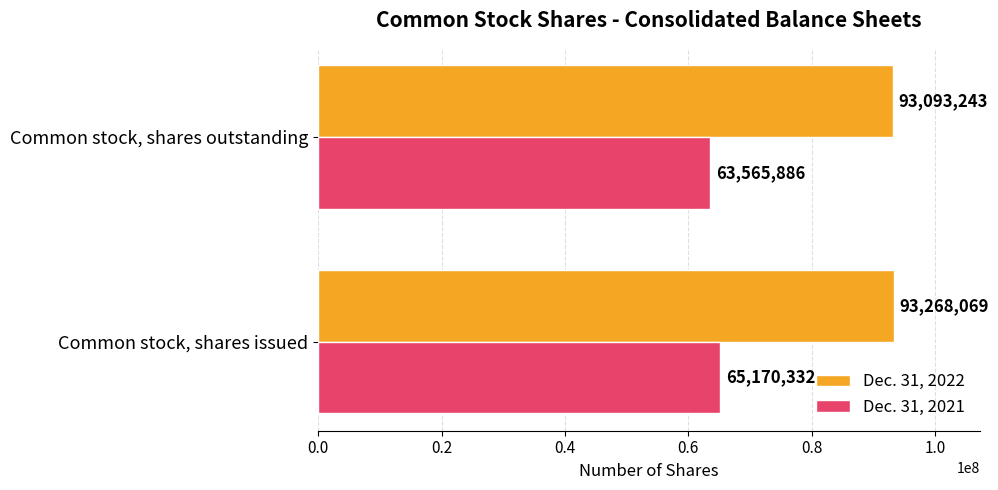

Which series has the largest total across all categories?

Dec. 31, 2022